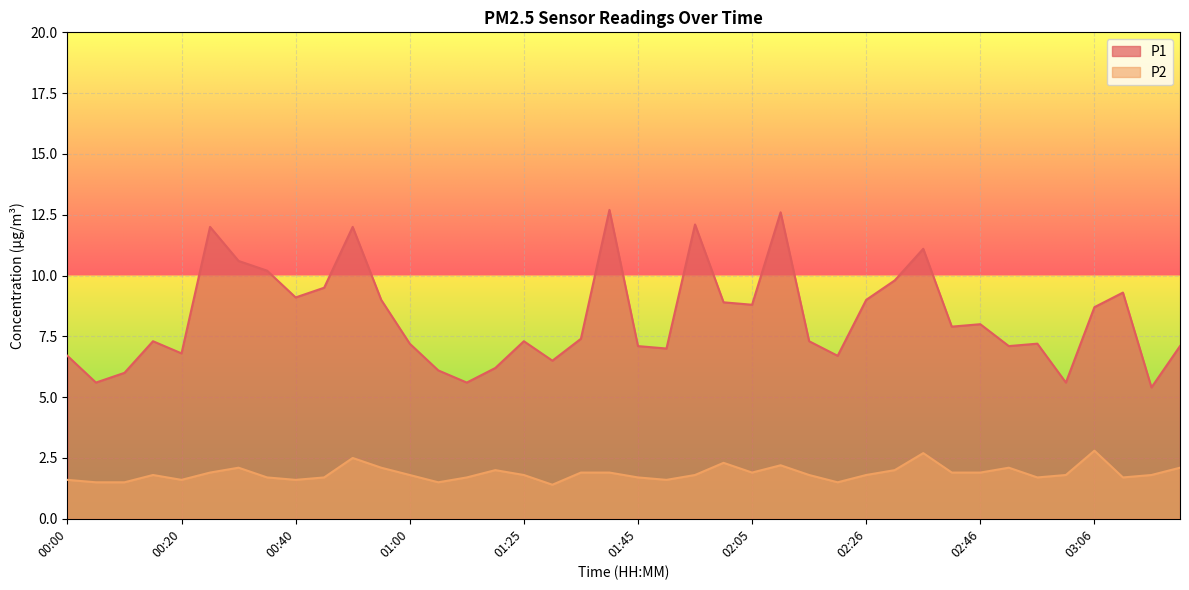

What is the average value of the P2 series?

1.9